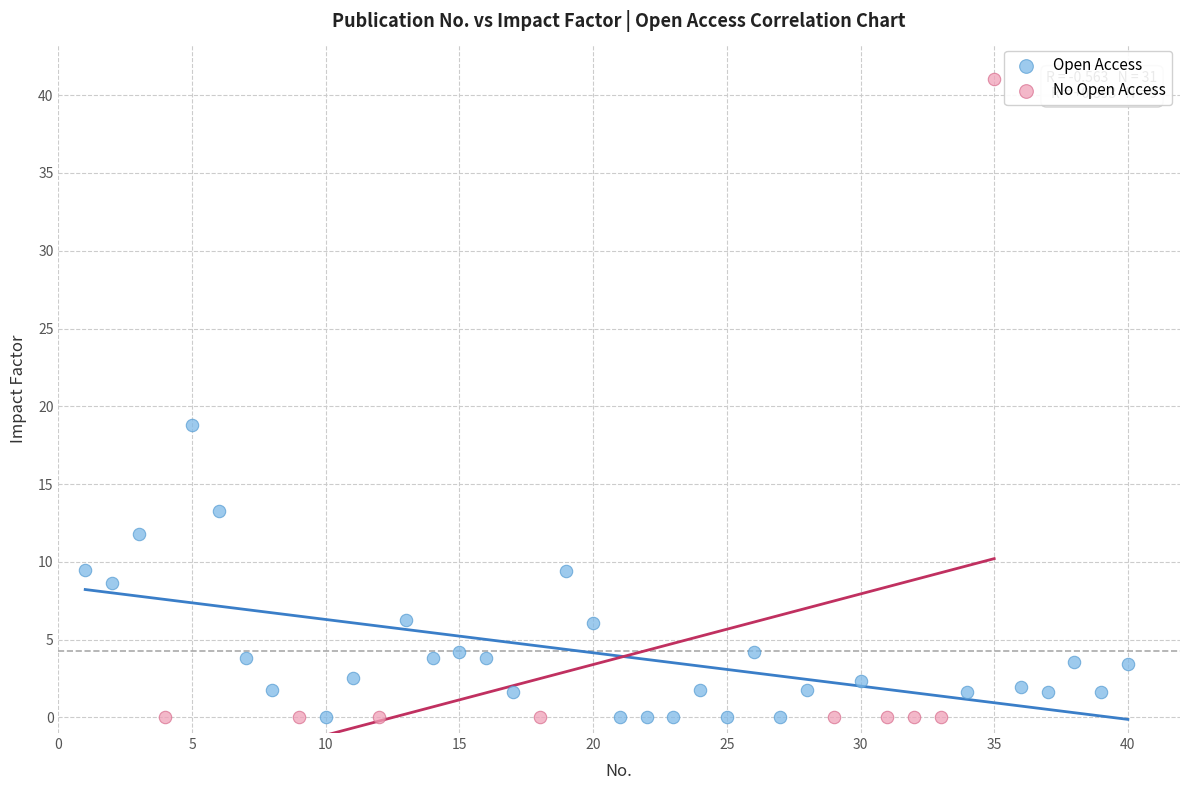

Which series contains the highest Y value?

No Open Access